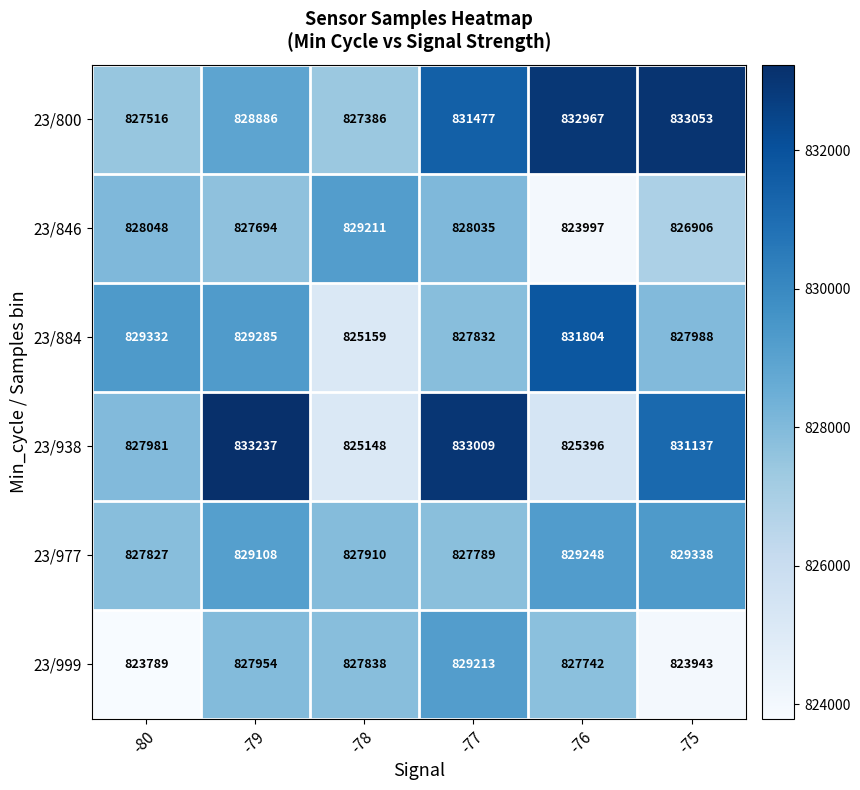

Which label corresponds to the smallest value in the chart?

-80